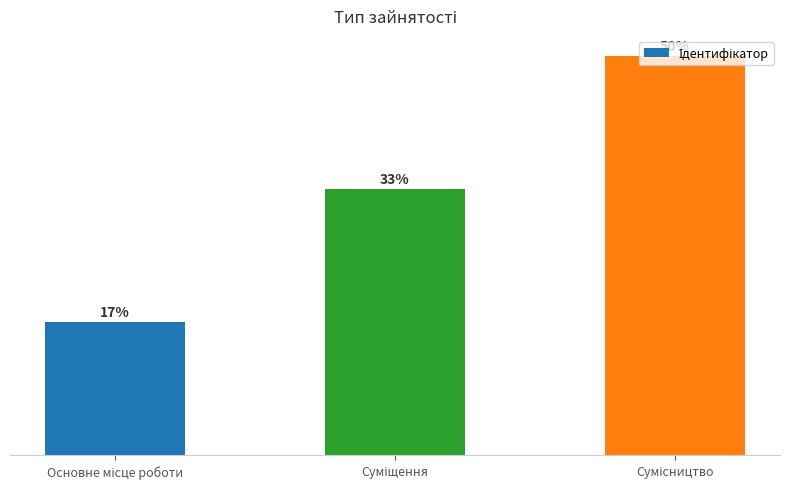

Are the bars horizontal?

No